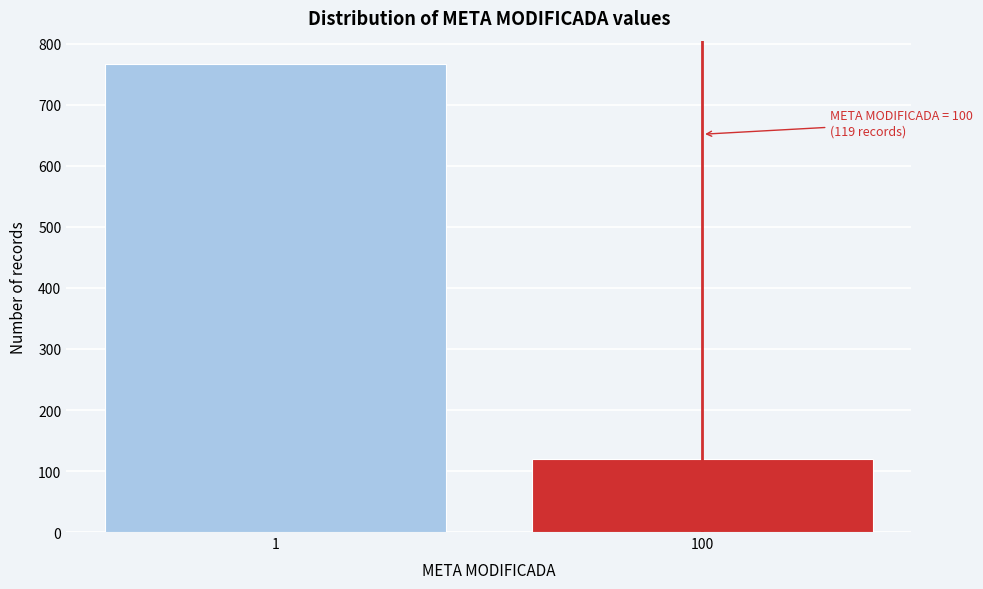

Reading left to right, what are all the values shown in this chart?

1=767	100=119